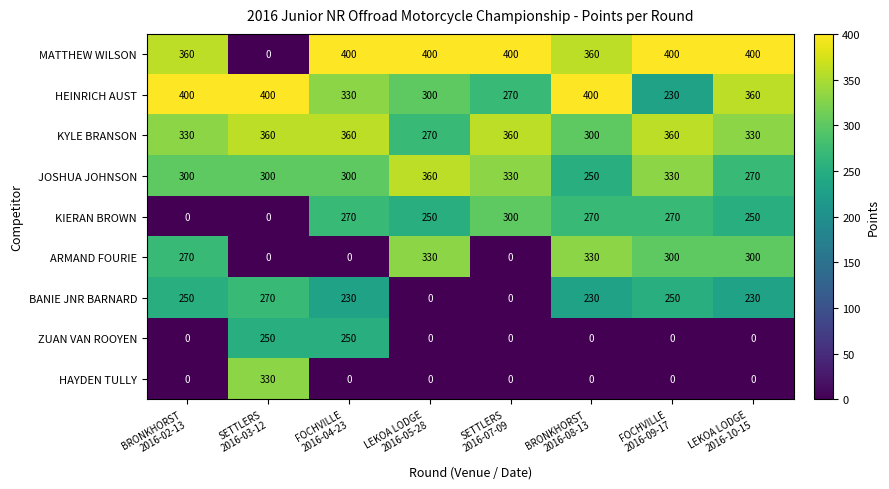

What is the difference between the maximum and minimum values in the HAYDEN TULLY series?

330